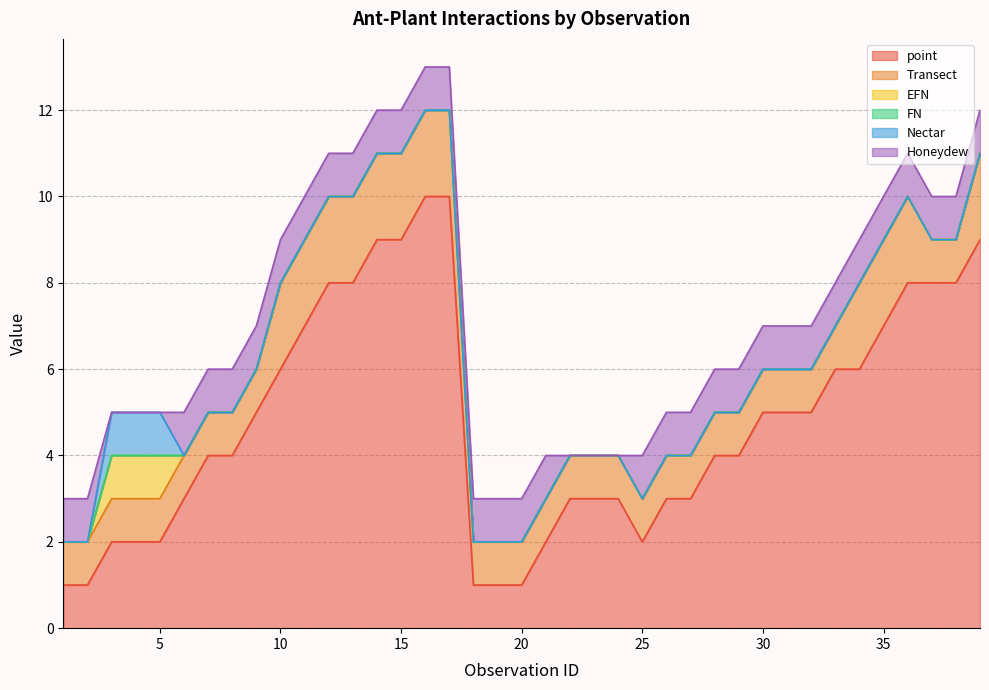

Reading left to right, transcribe all the data shown in this chart.

point: 1=1	2=1	3=2	4=2	5=2	6=3	7=4	8=4	9=5	10=6	11=7	12=8	13=8	14=9	15=9	16=10	17=10	18=1	19=1	20=1	21=2	22=3	23=3	24=3	25=2	26=3	27=3	28=4	29=4	30=5	31=5	32=5	33=6	34=6	35=7	36=8	37=8	38=8	39=9
Transect: 1=1	2=1	3=1	4=1	5=1	6=1	7=1	8=1	9=1	10=2	11=2	12=2	13=2	14=2	15=2	16=2	17=2	18=1	19=1	20=1	21=1	22=1	23=1	24=1	25=1	26=1	27=1	28=1	29=1	30=1	31=1	32=1	33=1	34=2	35=2	36=2	37=1	38=1	39=2
EFN: 1=0	2=0	3=1	4=1	5=1	6=0	7=0	8=0	9=0	10=0	11=0	12=0	13=0	14=0	15=0	16=0	17=0	18=0	19=0	20=0	21=0	22=0	23=0	24=0	25=0	26=0	27=0	28=0	29=0	30=0	31=0	32=0	33=0	34=0	35=0	36=0	37=0	38=0	39=0
FN: 1=0	2=0	3=0	4=0	5=0	6=0	7=0	8=0	9=0	10=0	11=0	12=0	13=0	14=0	15=0	16=0	17=0	18=0	19=0	20=0	21=0	22=0	23=0	24=0	25=0	26=0	27=0	28=0	29=0	30=0	31=0	32=0	33=0	34=0	35=0	36=0	37=0	38=0	39=0
Nectar: 1=0	2=0	3=1	4=1	5=1	6=0	7=0	8=0	9=0	10=0	11=0	12=0	13=0	14=0	15=0	16=0	17=0	18=0	19=0	20=0	21=0	22=0	23=0	24=0	25=0	26=0	27=0	28=0	29=0	30=0	31=0	32=0	33=0	34=0	35=0	36=0	37=0	38=0	39=0
Honeydew: 1=1	2=1	3=0	4=0	5=0	6=1	7=1	8=1	9=1	10=1	11=1	12=1	13=1	14=1	15=1	16=1	17=1	18=1	19=1	20=1	21=1	22=0	23=0	24=0	25=1	26=1	27=1	28=1	29=1	30=1	31=1	32=1	33=1	34=1	35=1	36=1	37=1	38=1	39=1